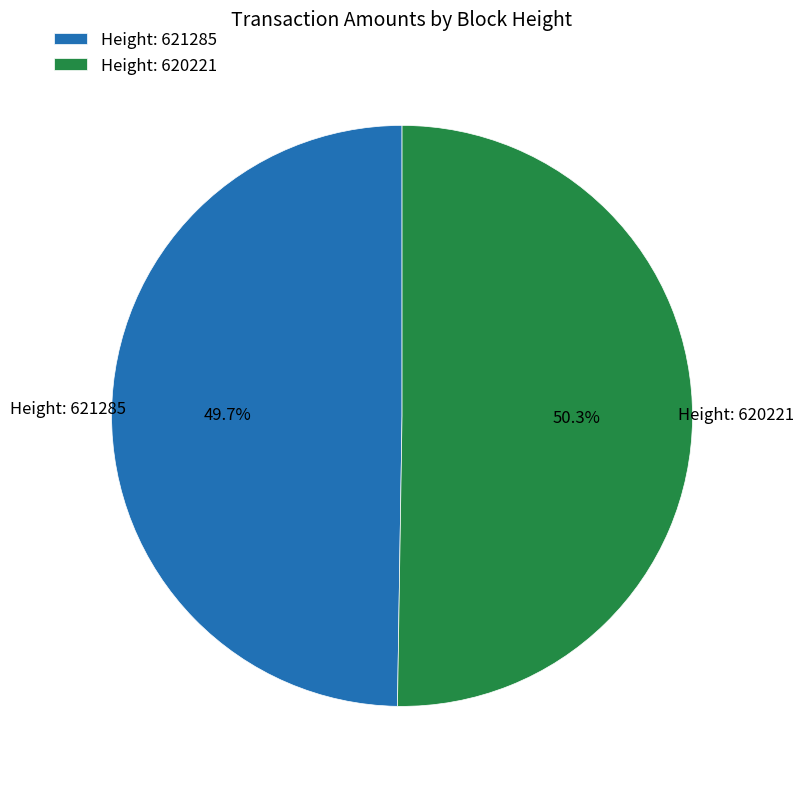

Rank the categories by value from highest to lowest.

Height: 620221, Height: 621285